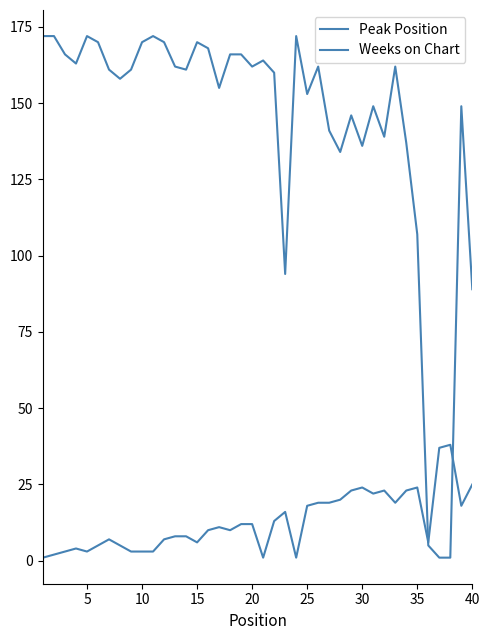

True or false: Weeks on Chart and Peak Position cross at least once.

True